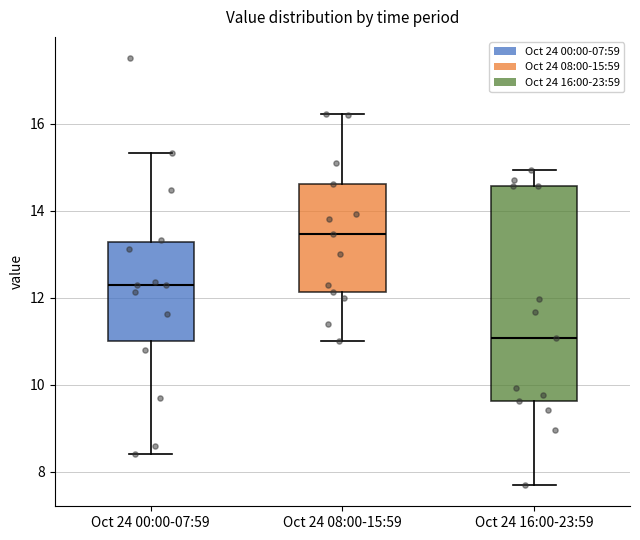

Where does the lower whisker of the box for Oct 24 08:00-15:59 end on the y-axis? The values are not printed on the chart, so give them approximately, as read against the axis.

11.0